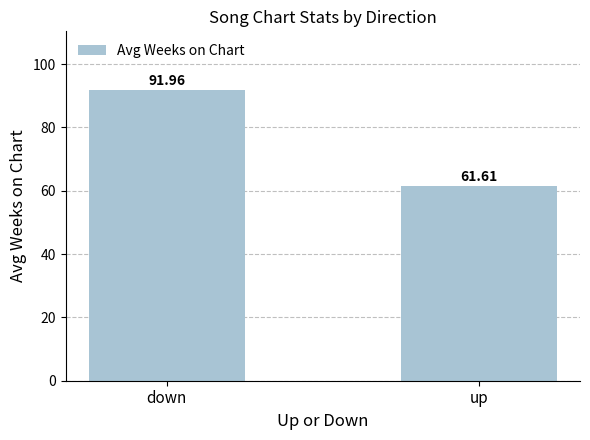

What position from the left is up?

2